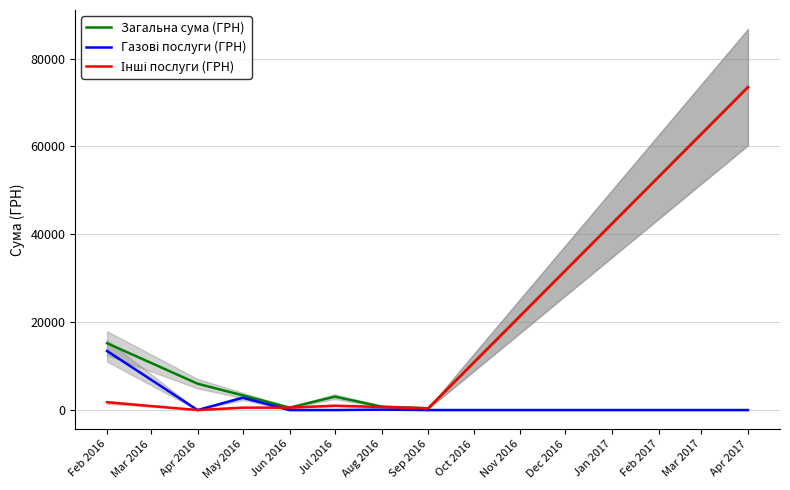

List the series in order of their peak value, lowest first.

Газові послуги (ГРН), Загальна сума (ГРН), Інші послуги (ГРН)